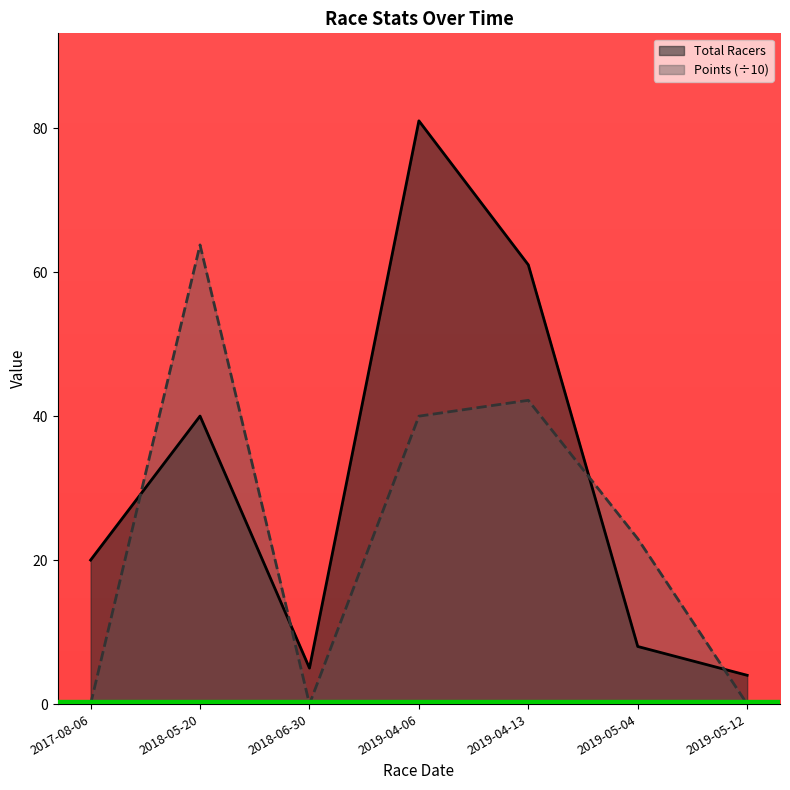

In Total Racers, how many points are higher than both neighbors (excluding endpoints)?

2